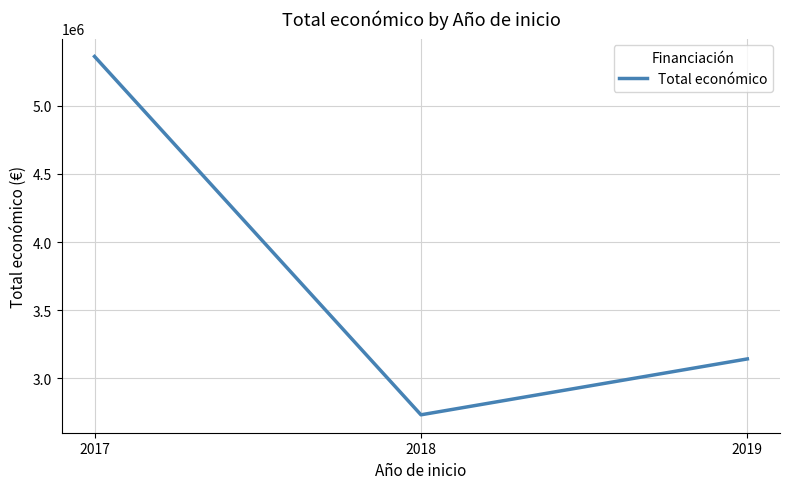

Reading left to right, transcribe all the data shown in this chart.

5362663	2731774	3142086